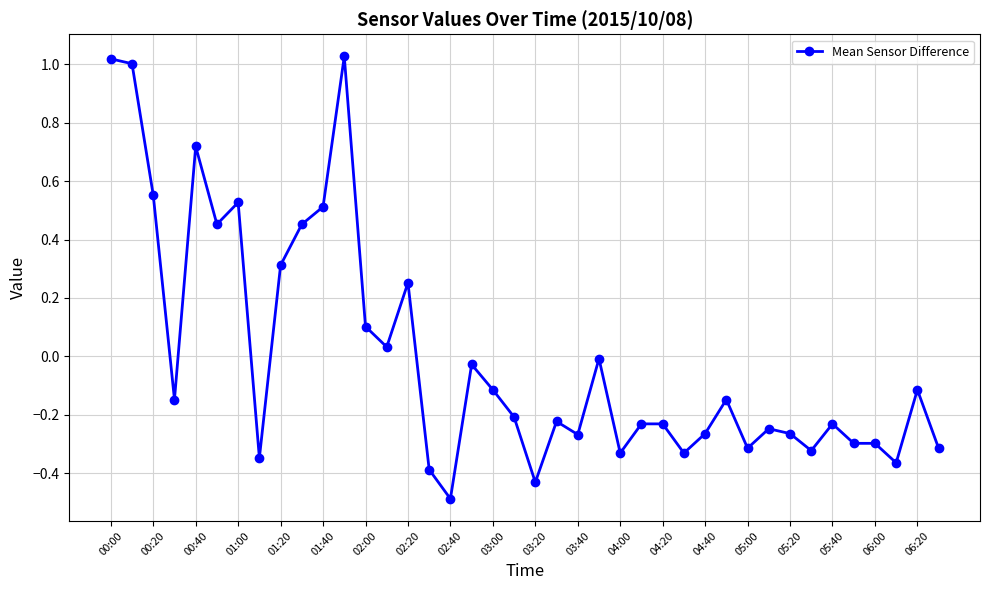

How many negative values are there?

27